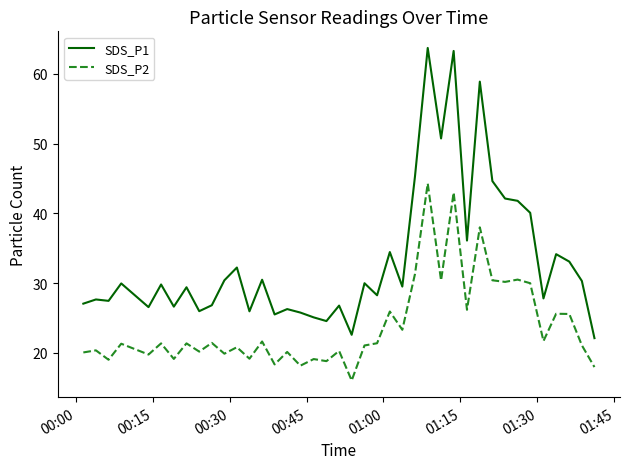

Which series has the largest total across all categories?

SDS_P1